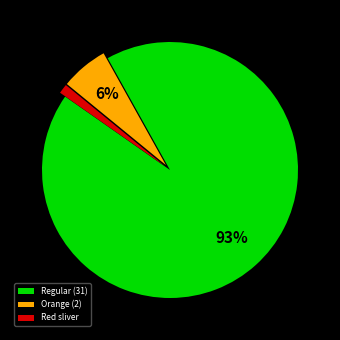

The Orange (2) slice represents 6% of the pie. True or false?

True